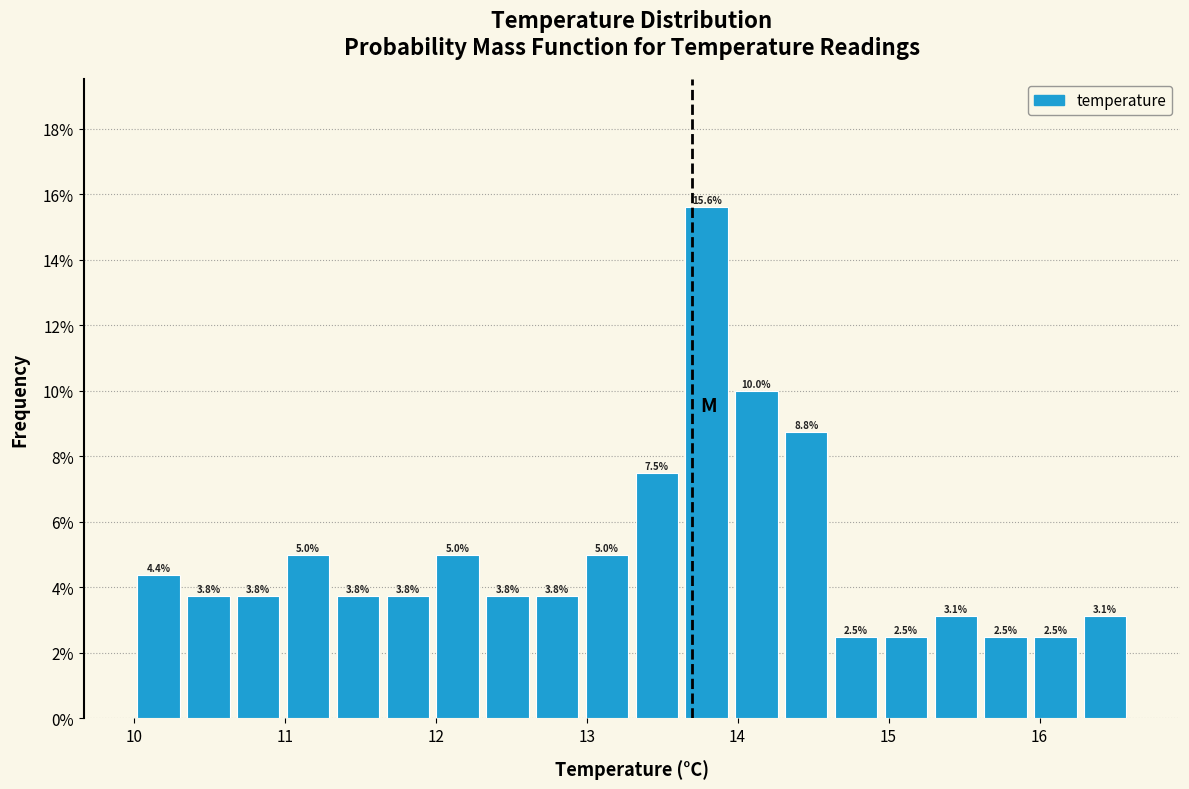

Around what value on the x-axis is the tallest bar? Give the approximate position of its centre, as read against the axis.

13.8